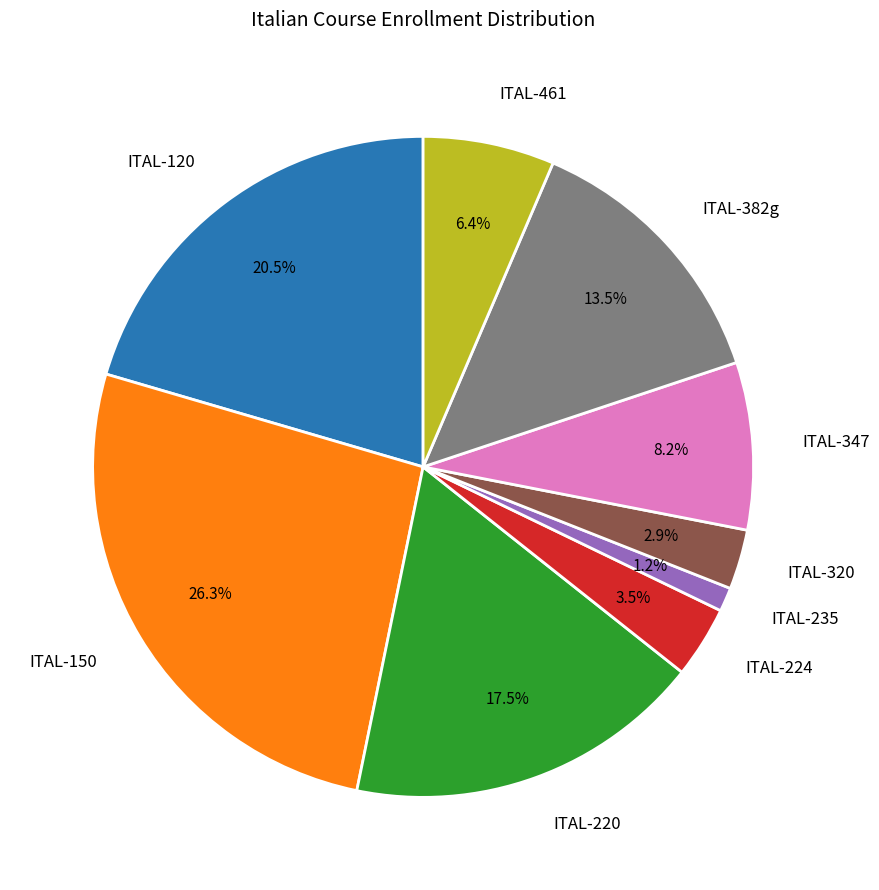

Which slice is the smallest?

ITAL-235